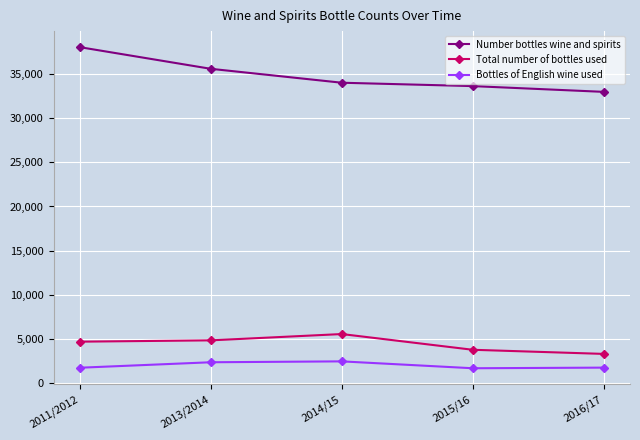

What are all the series names shown in the legend?

Number bottles wine and spirits, Total number of bottles used, Bottles of English wine used